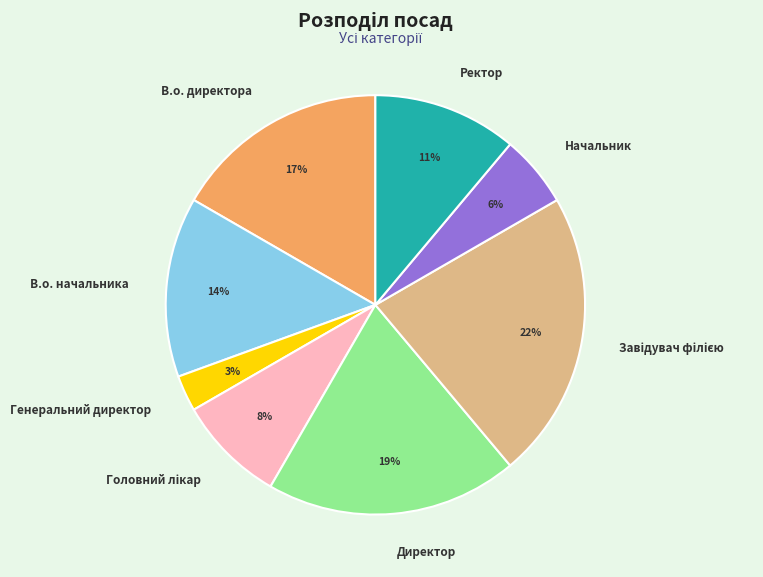

Which has a higher value, Директор or Ректор?

Директор